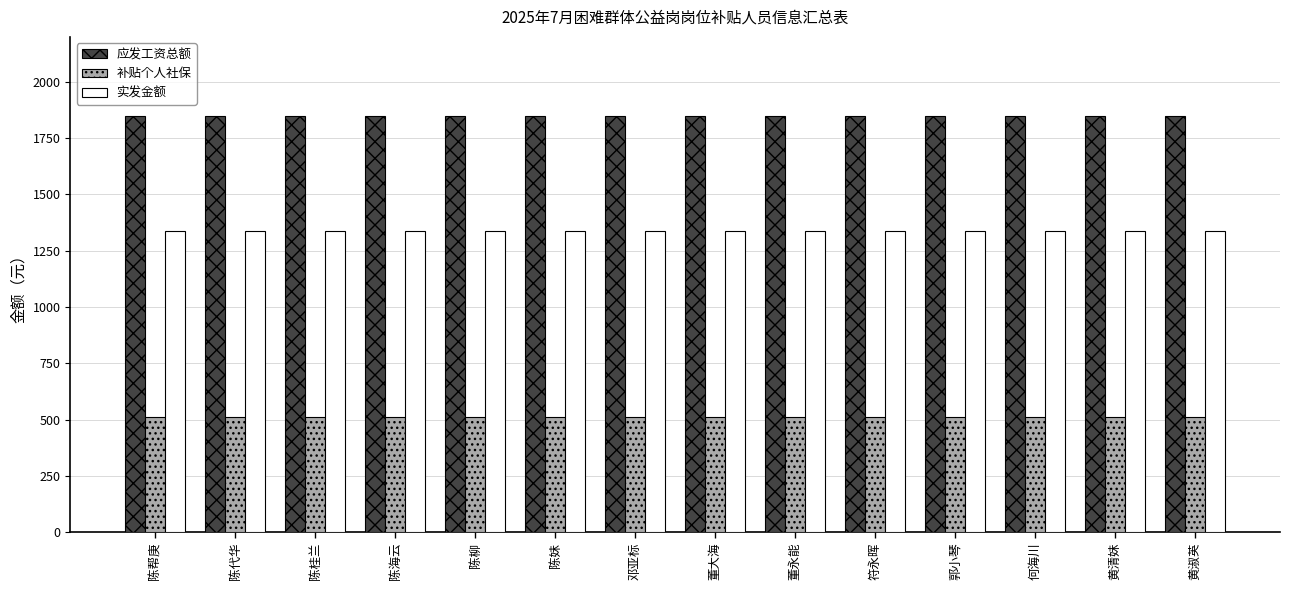

The value of 实发金额 at 陈柳 is 1966.1. True or false?

False